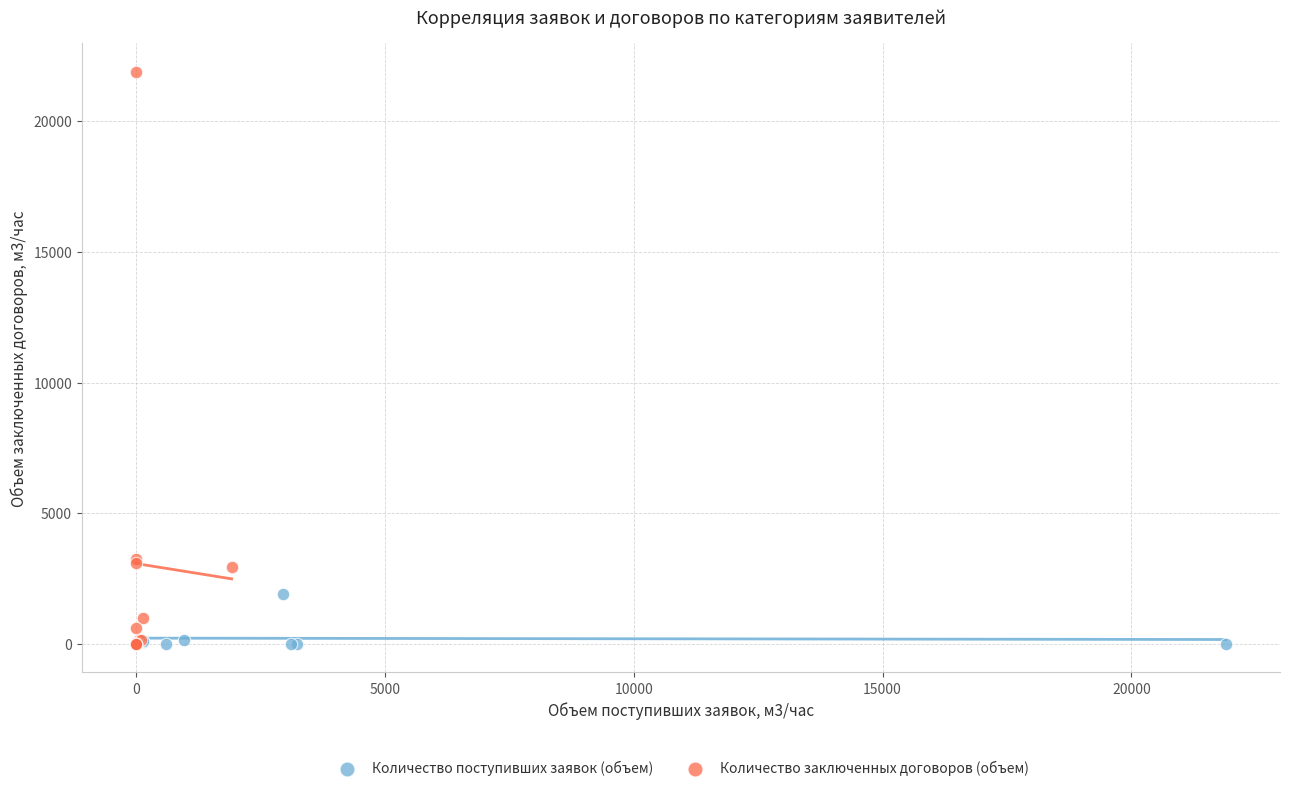

Which series reaches the maximum Y coordinate?

Количество заключенных договоров (объем)